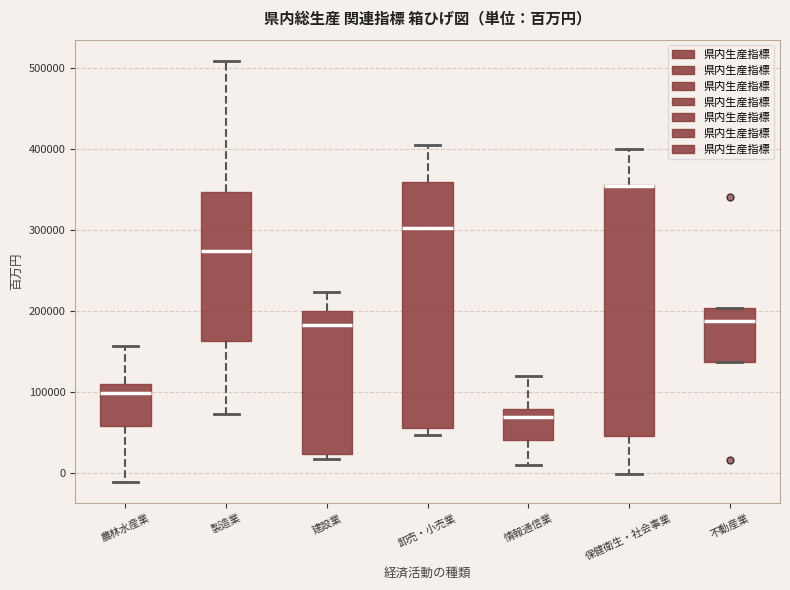

Reading left to right, read every box against the y-axis: the position of its median line, the range the box covers, and the ends of its whiskers. The values are not printed on the chart, so give them approximately, as read against the axis.

農林水産業: median 100000, box 60000 to 110000, whiskers -10000 to 160000
製造業: median 270000, box 160000 to 350000, whiskers 70000 to 510000
建設業: median 180000, box 20000 to 200000, whiskers 20000 (just below the box's lower edge) to 220000
卸売・小売業: median 300000, box 60000 to 360000, whiskers 50000 to 410000
情報通信業: median 70000, box 40000 to 80000, whiskers 10000 to 120000
保健衛生・社会事業: median 350000 (drawn on the box's upper edge), box 50000 to 360000, whiskers 0 to 400000
不動産業: median 190000, box 140000 to 200000, whiskers 140000 to 200000